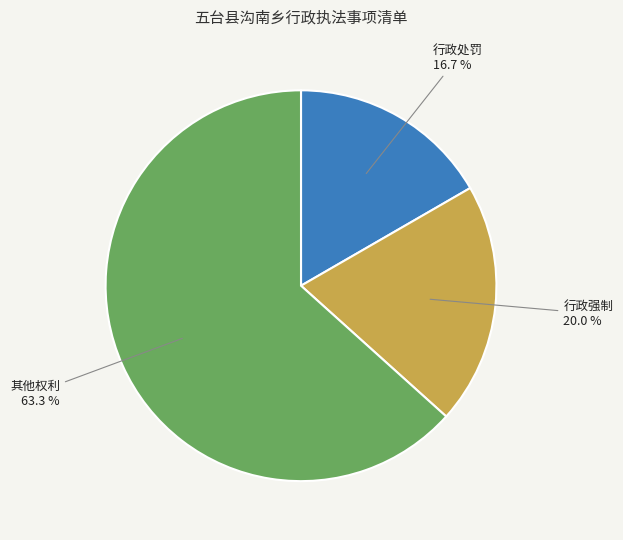

Does any single category account for the majority?

Yes